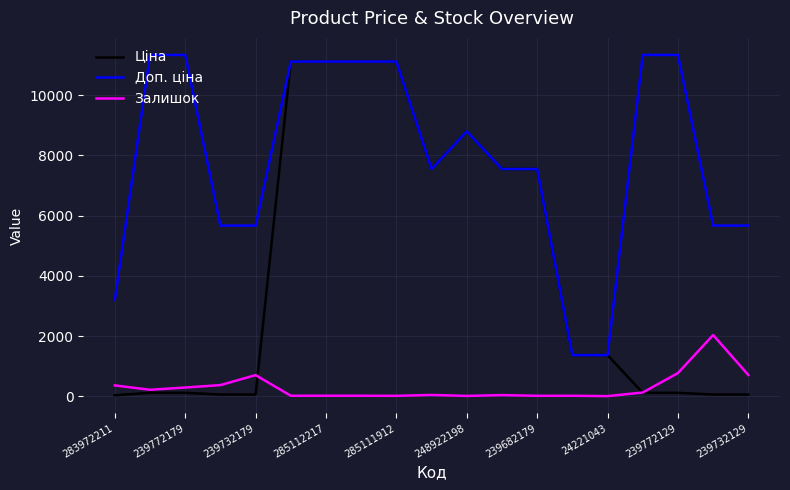

Which series has the largest total across all categories?

Доп. ціна